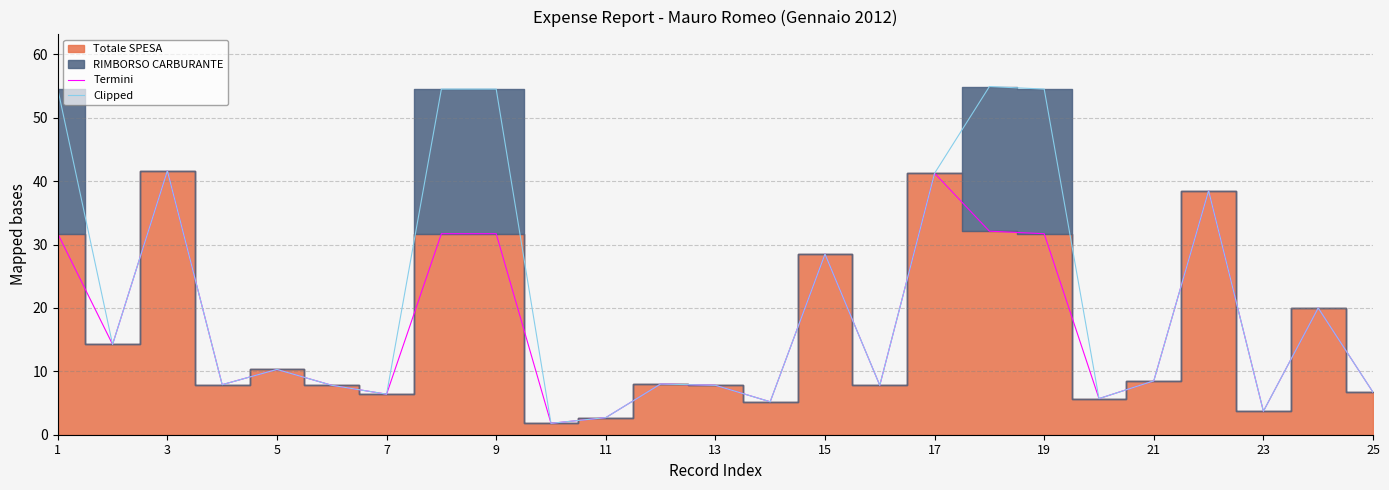

True or false: Termini and Clipped cross at least once.

False